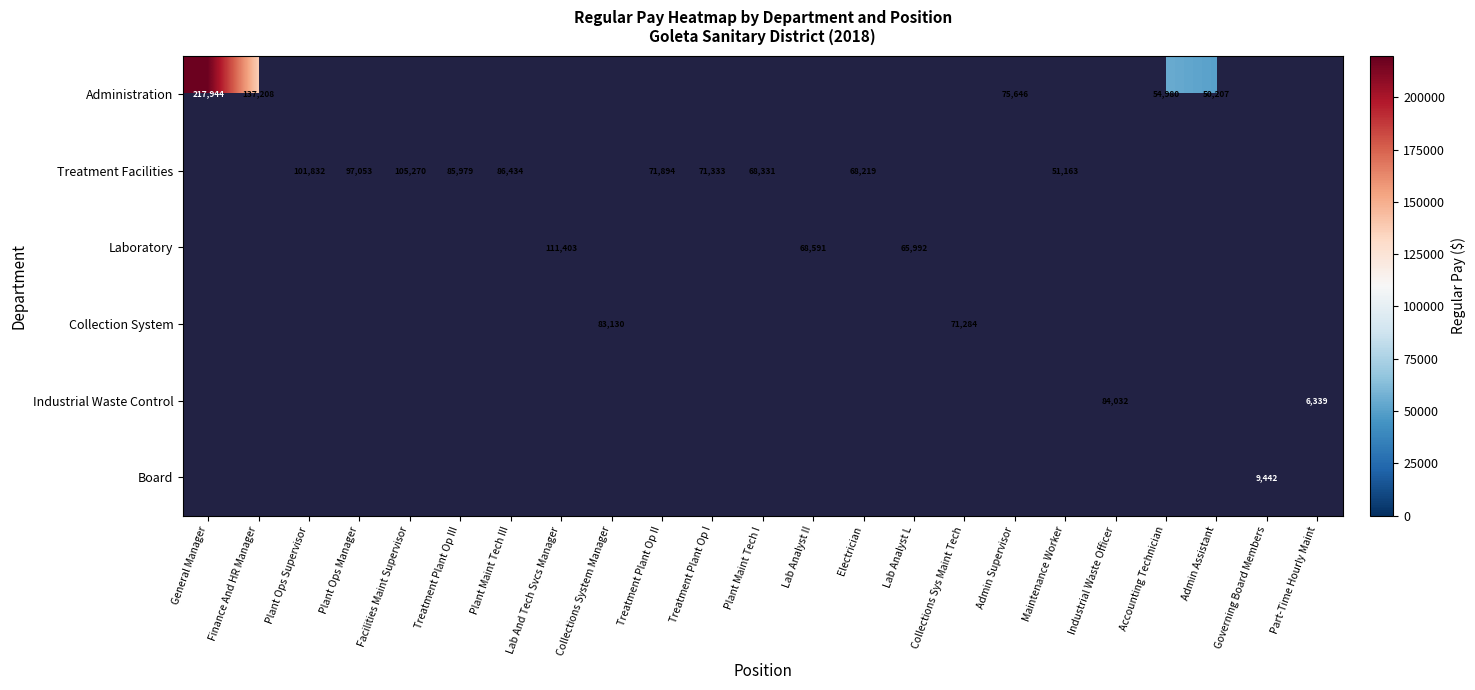

The Treatment Facilities series shows 140187 at Treatment Plant Op III. True or false?

False